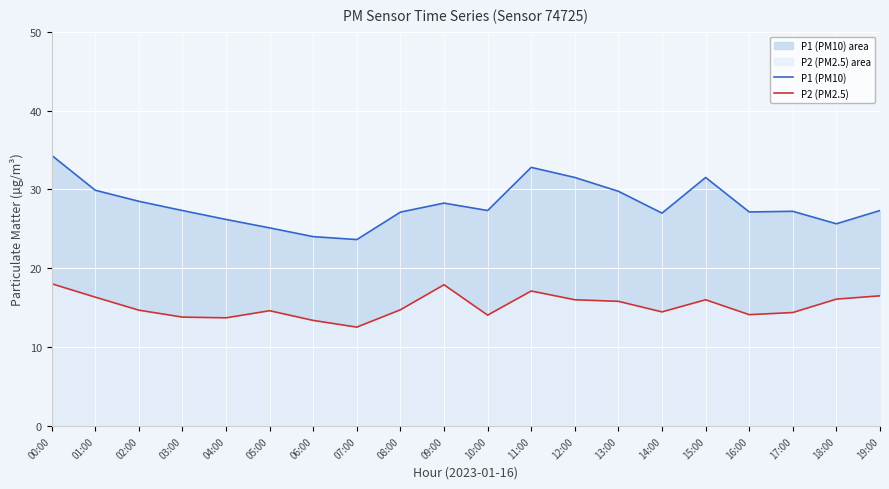

True or false: P2 (PM2.5) and P1 (PM10) cross at least once.

False